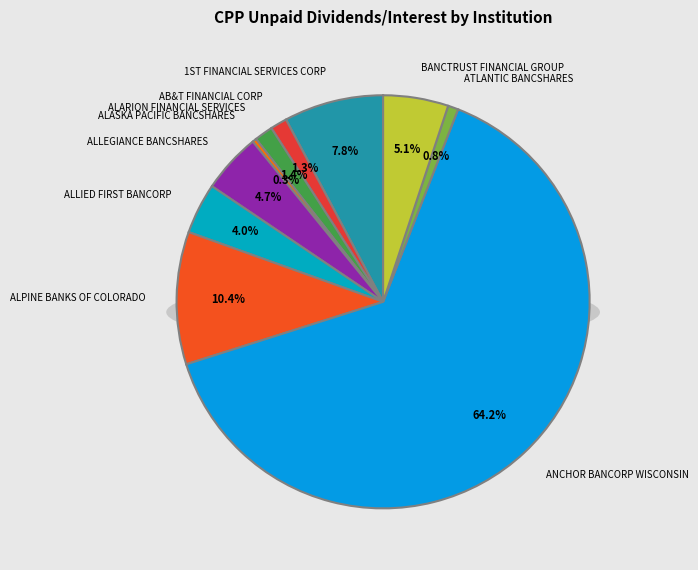

To the nearest percent, what portion does ATLANTIC BANCSHARES represent?

1%